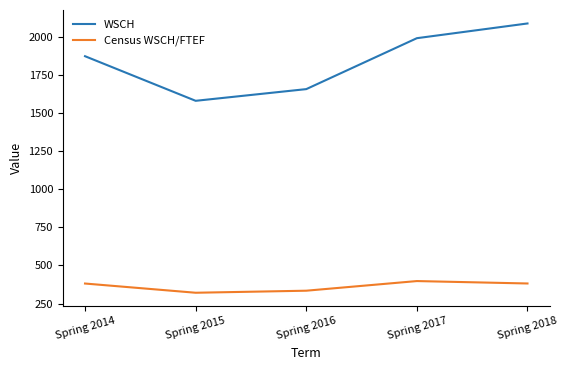

True or false: WSCH and Census WSCH/FTEF intersect in this chart.

False